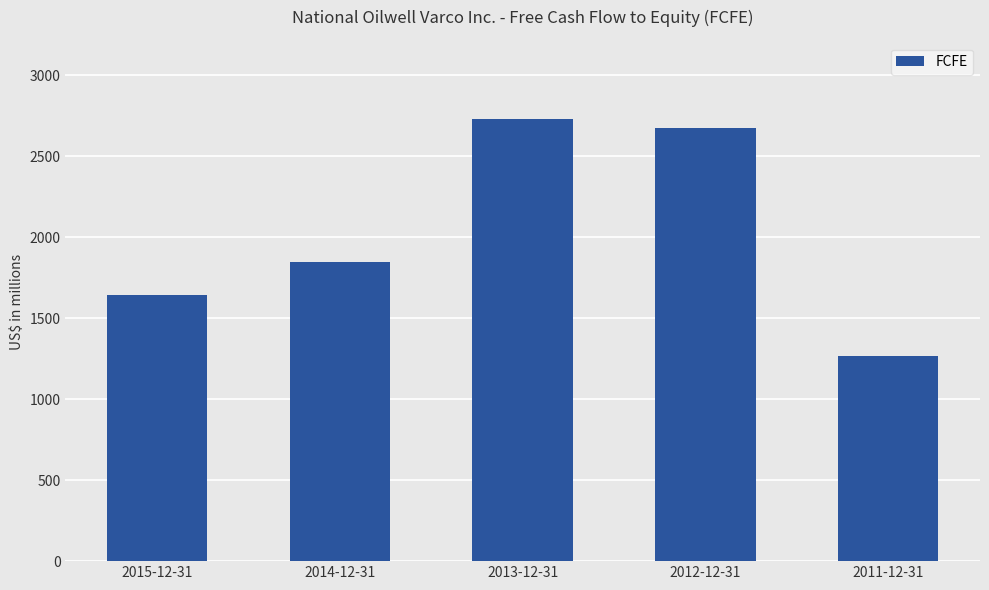

How many data points are less than 1844?

2